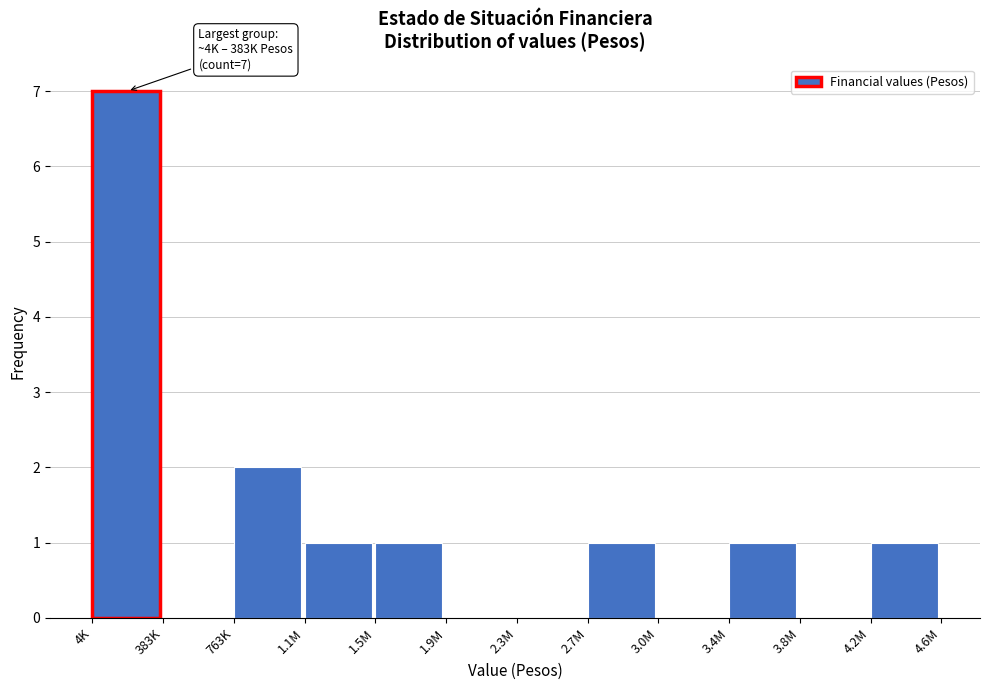

Reading left to right, list all the values displayed in this chart.

4K=7	383K=0	763K=2	1.1M=1	1.5M=1	1.9M=0	2.3M=0	2.7M=1	3.0M=0	3.4M=1	3.8M=0	4.2M=1